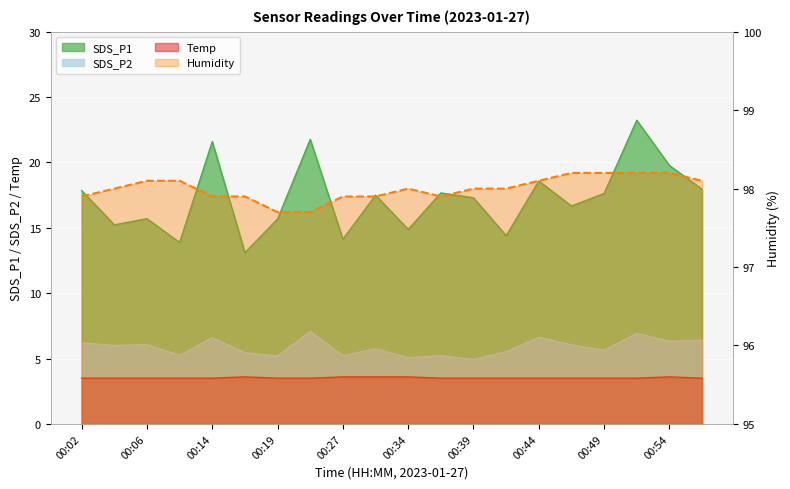

What is the maximum value for Humidity?

98.2